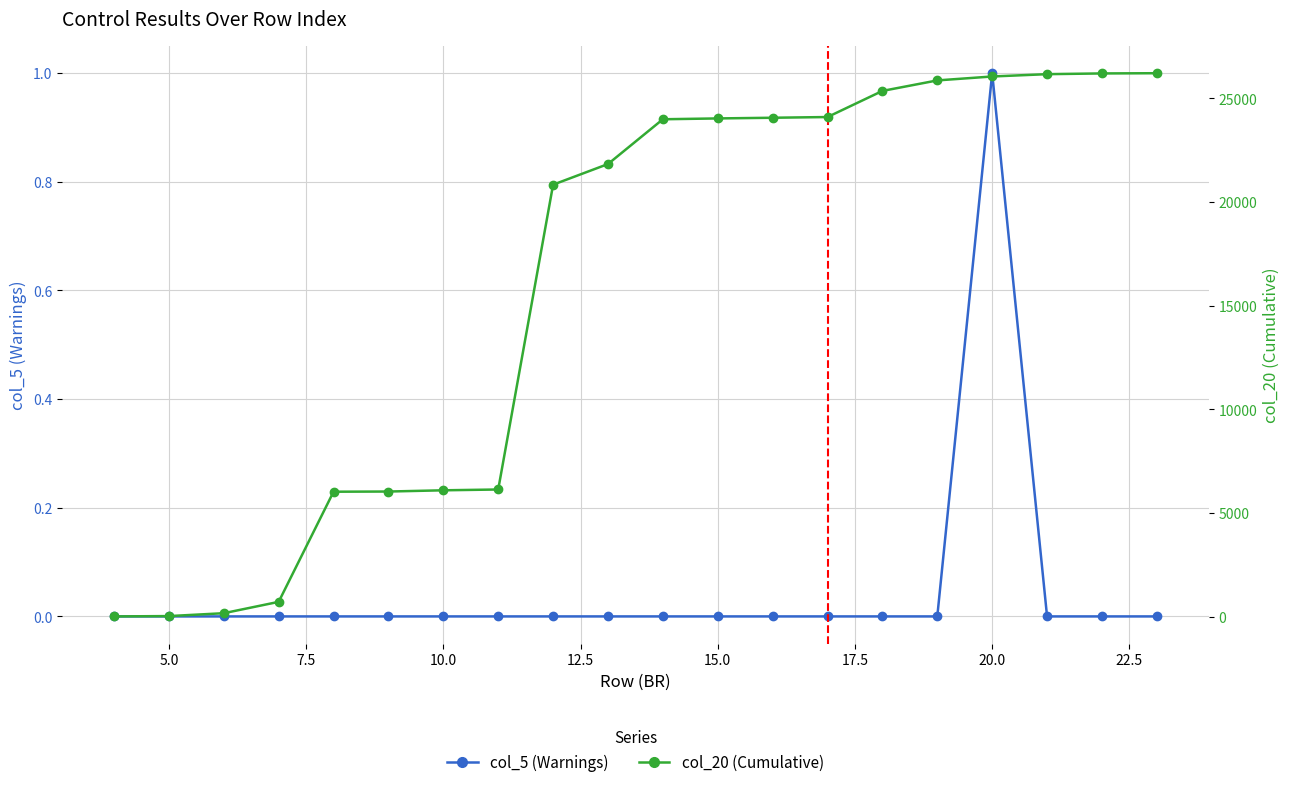

Reading left to right, transcribe all the data shown in this chart.

col_5 (Warnings): 0	0	0	0	0	0	0	0	0	0	0	0	0	0	0	0	1	0	0	0
col_20 (Cumulative): 19	35	174	721	6031	6040	6099	6138	20833	21828	23987	24027	24060	24094	25353	25860	26049	26161	26196	26207